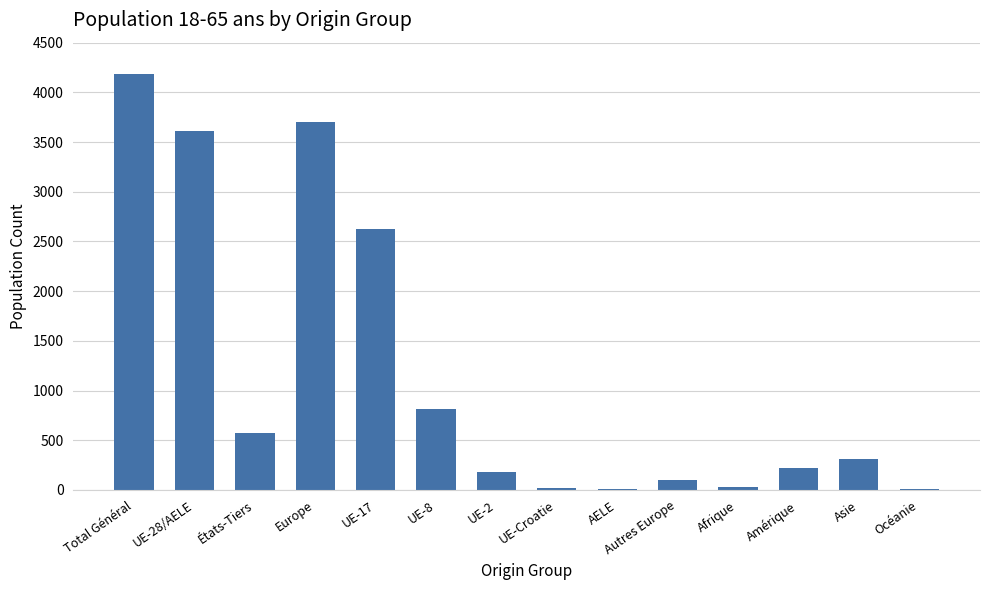

At which label is the value closest to 2095?

UE-17